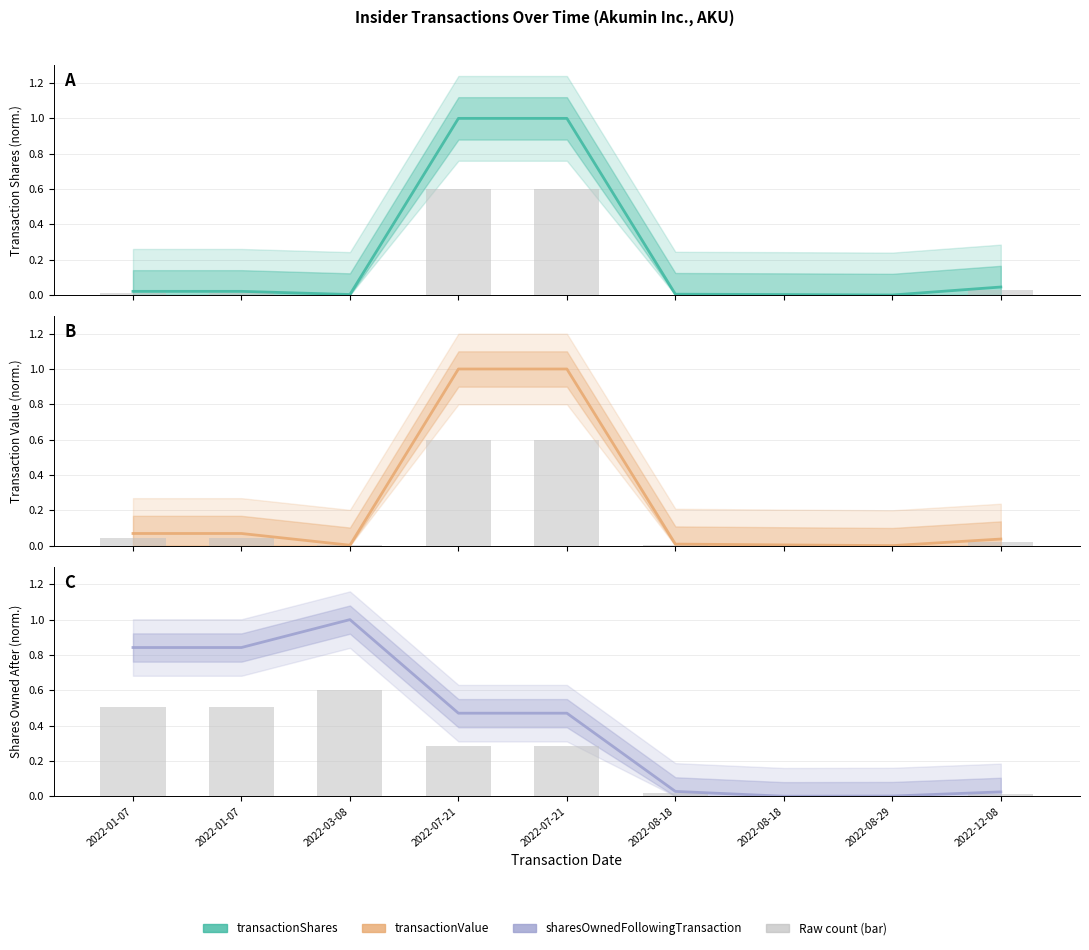

Which series has the largest total across all categories?

sharesOwnedFollowingTransaction